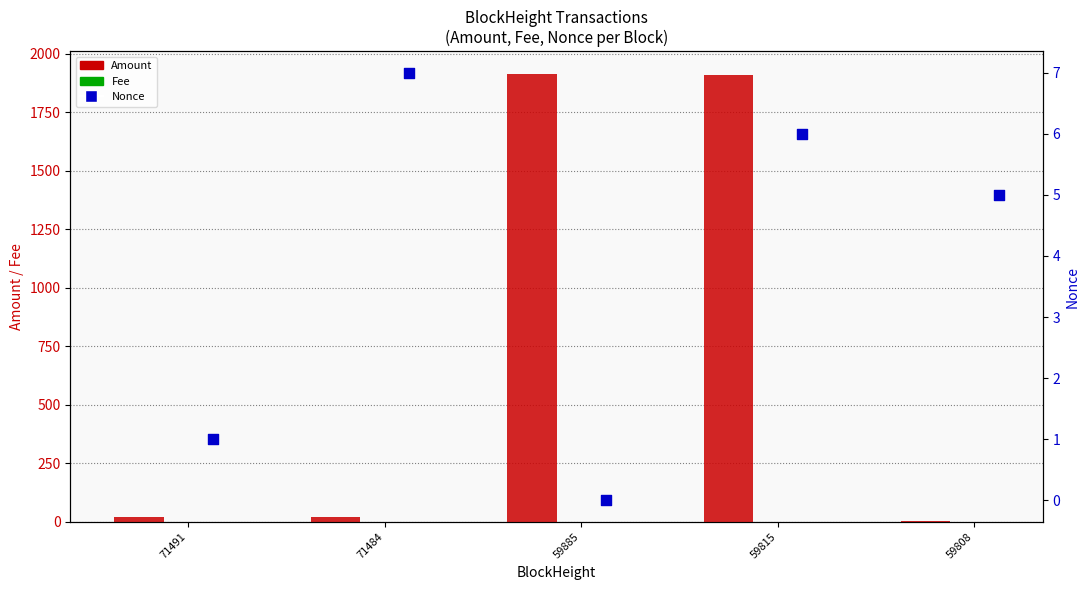

Is the value of Amount at 71484 greater than the value of Nonce at 59885?

Yes